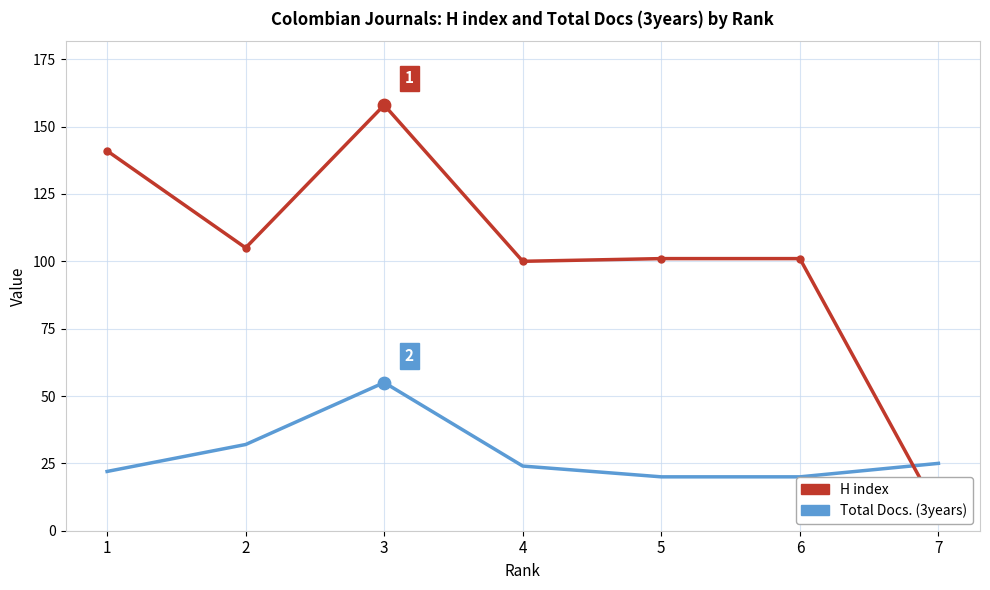

At how many categories does at least one series exceed 126?

2